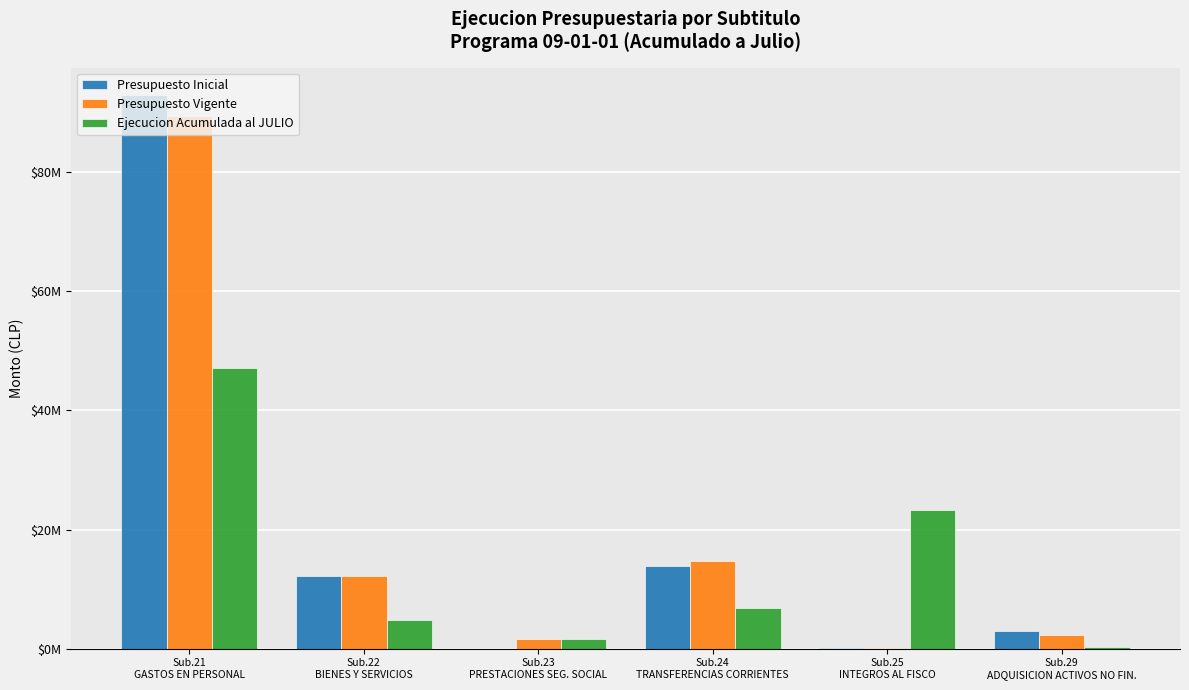

Are the bars horizontal?

No